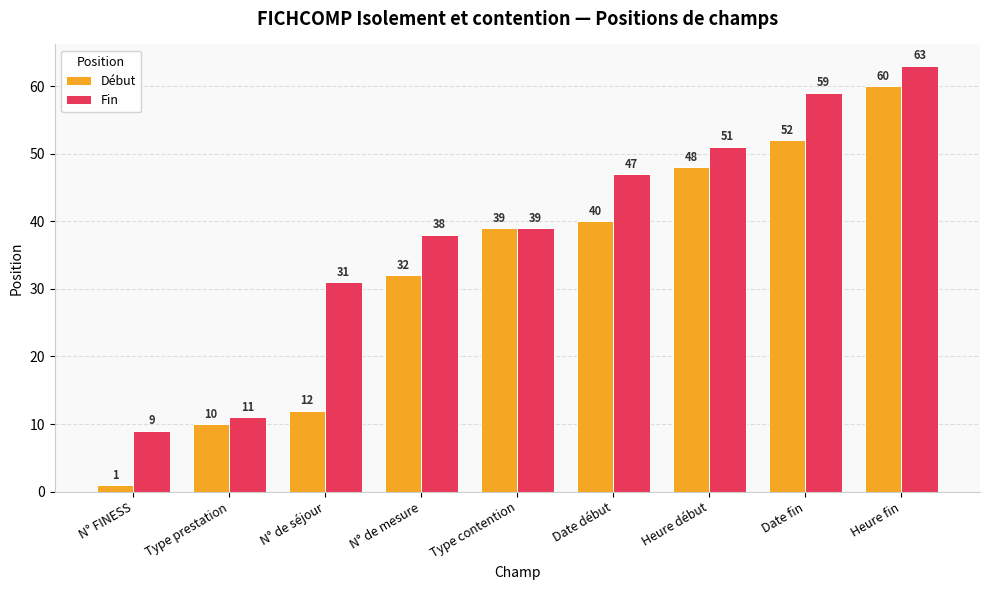

Where is Fin nearest to the value 36?

N° de mesure